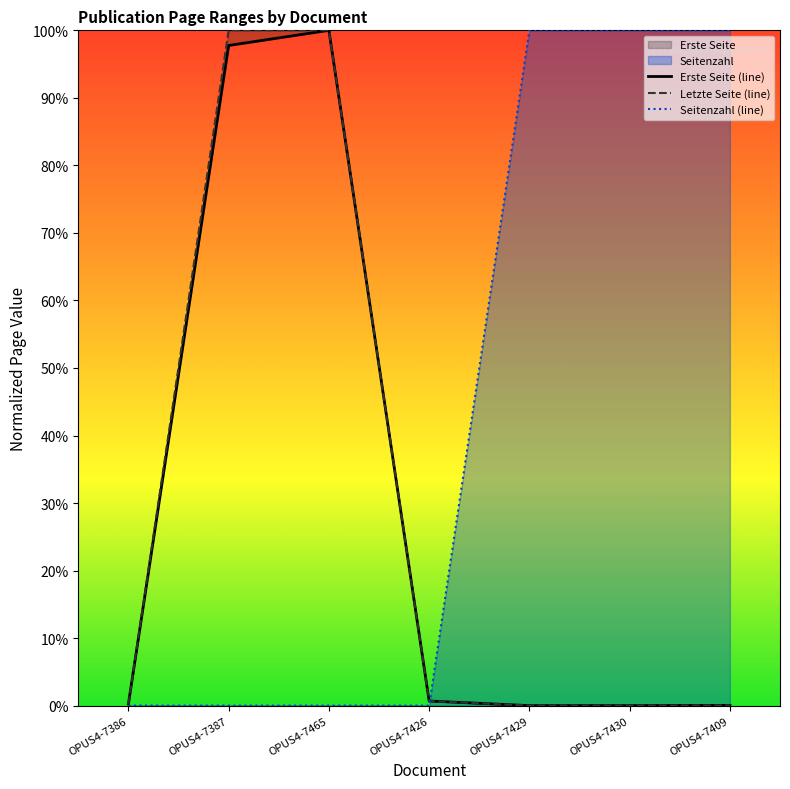

Between OPUS4-7387 and OPUS4-7409, which series saw the biggest shift?

Seitenzahl (line)